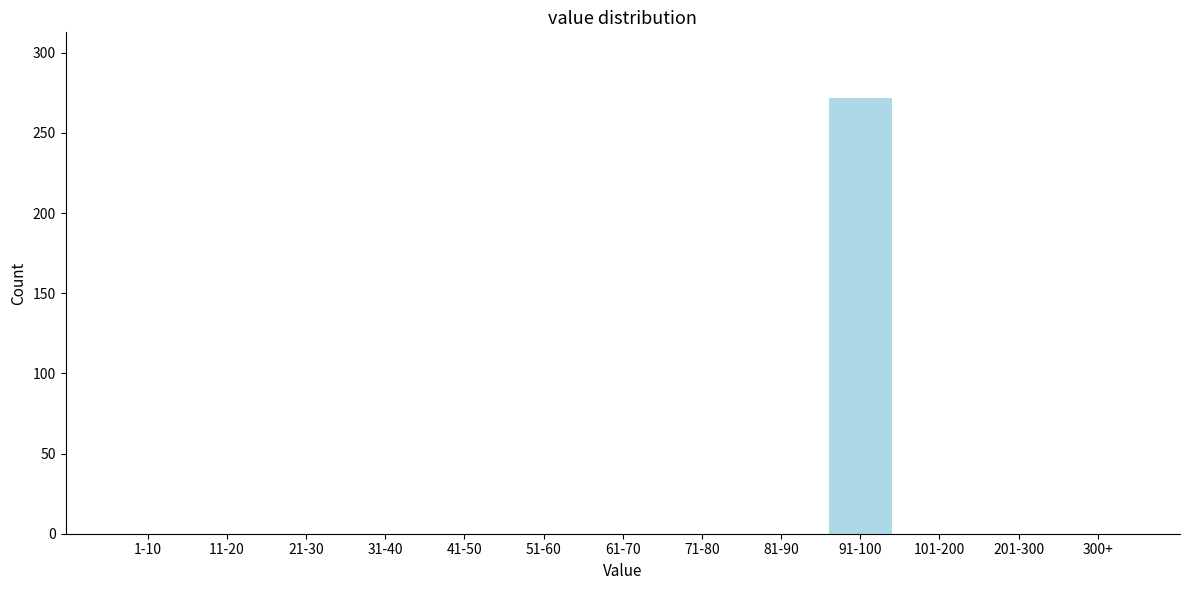

Reading right to left, list all the values displayed in this chart.

300+=0	201-300=0	101-200=0	91-100=272	81-90=0	71-80=0	61-70=0	51-60=0	41-50=0	31-40=0	21-30=0	11-20=0	1-10=0